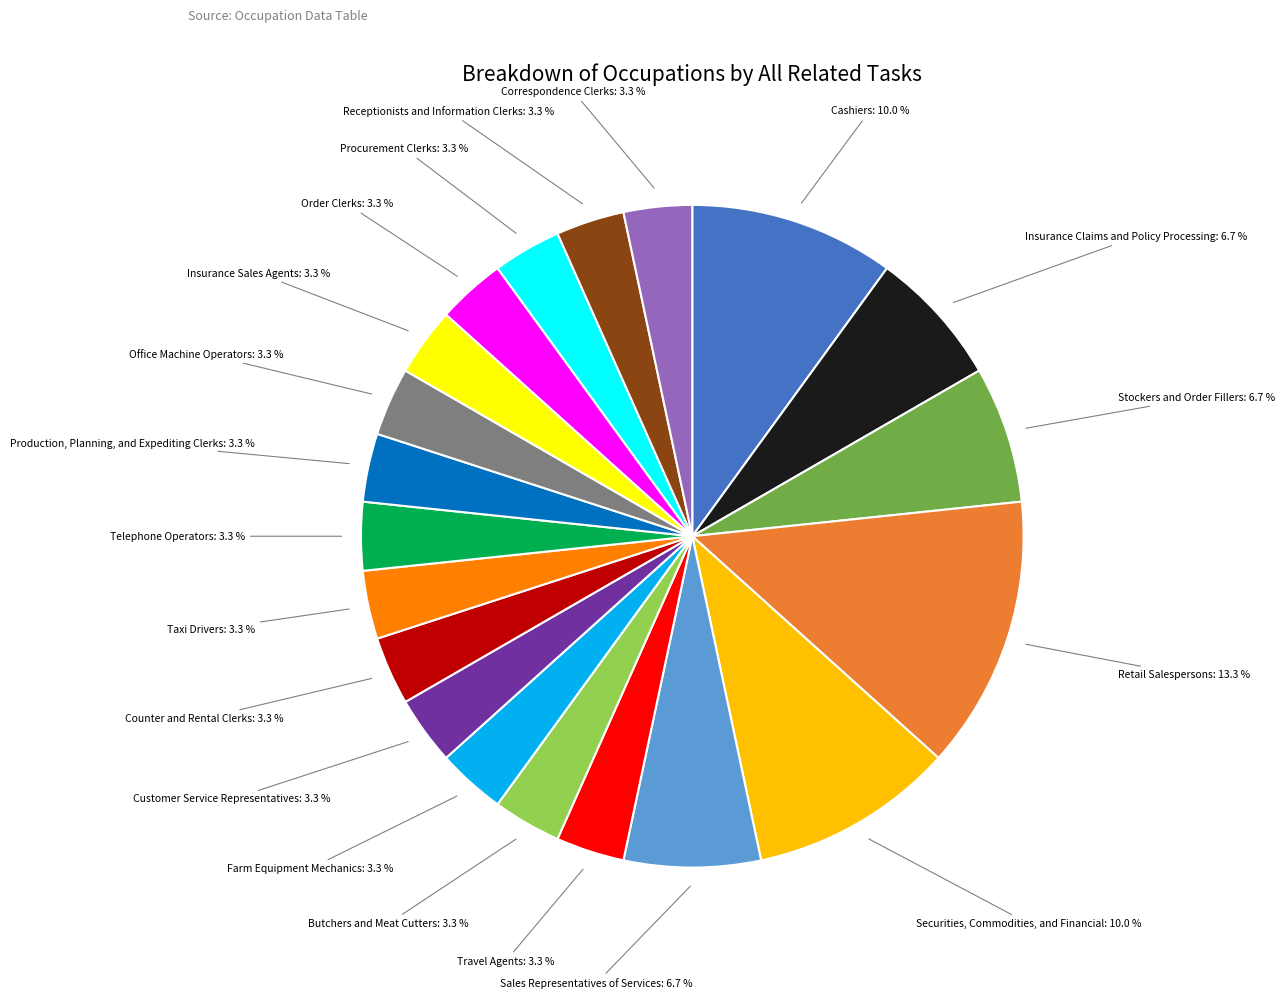

Does any single category account for the majority?

No